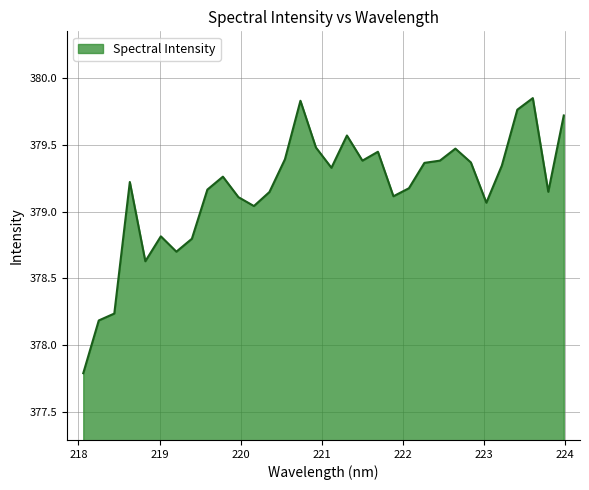

What is the smallest value displayed?

377.8